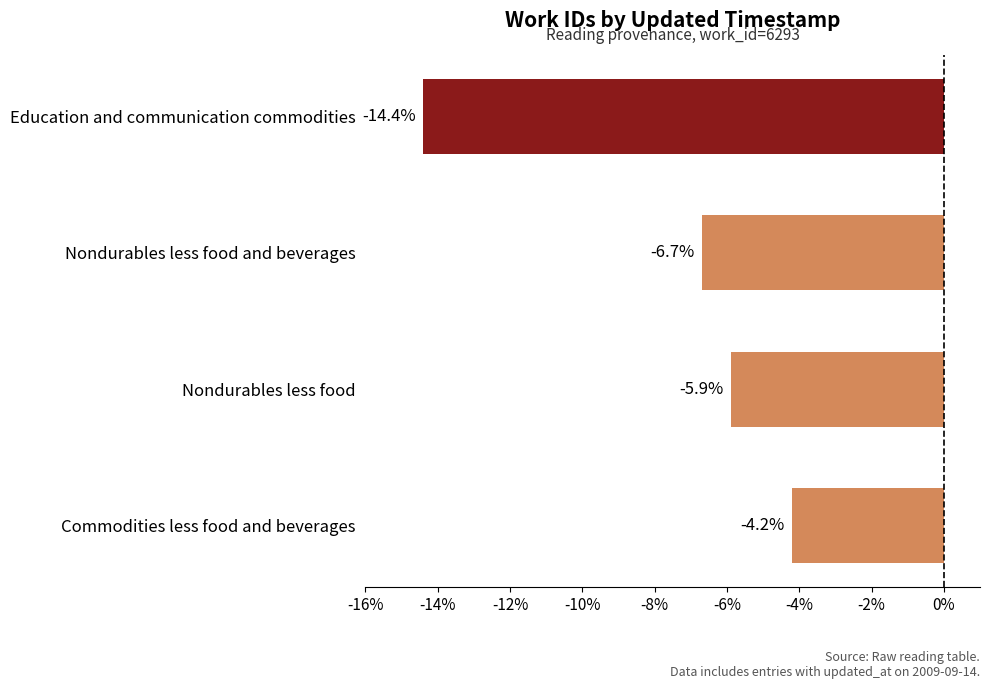

Between Education and communication commodities and Nondurables less food and beverages, which is larger?

Nondurables less food and beverages